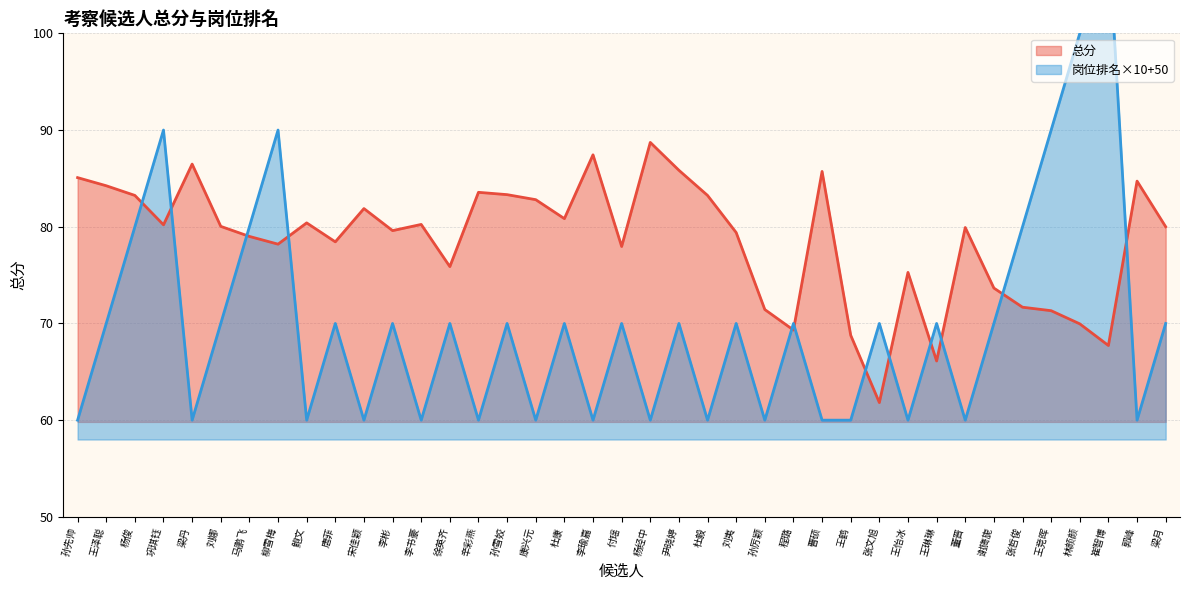

What is the highest value of the 总分 series?

88.7